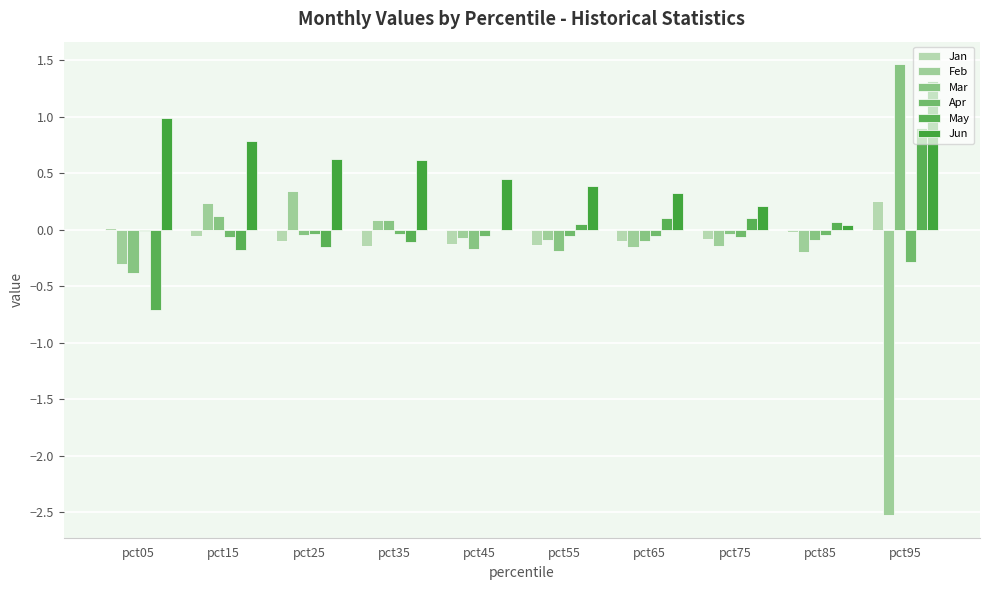

What is the average value of the Apr series?

-0.1